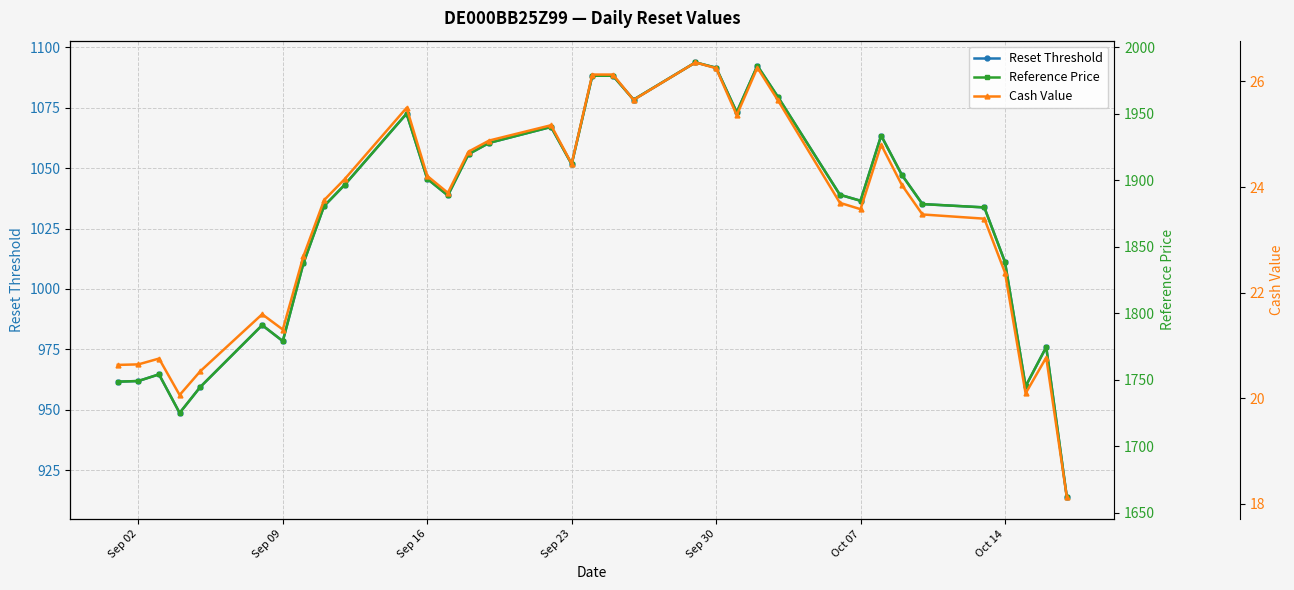

Rank the series by their average value, from lowest to highest.

Cash Value, Reset Threshold, Reference Price